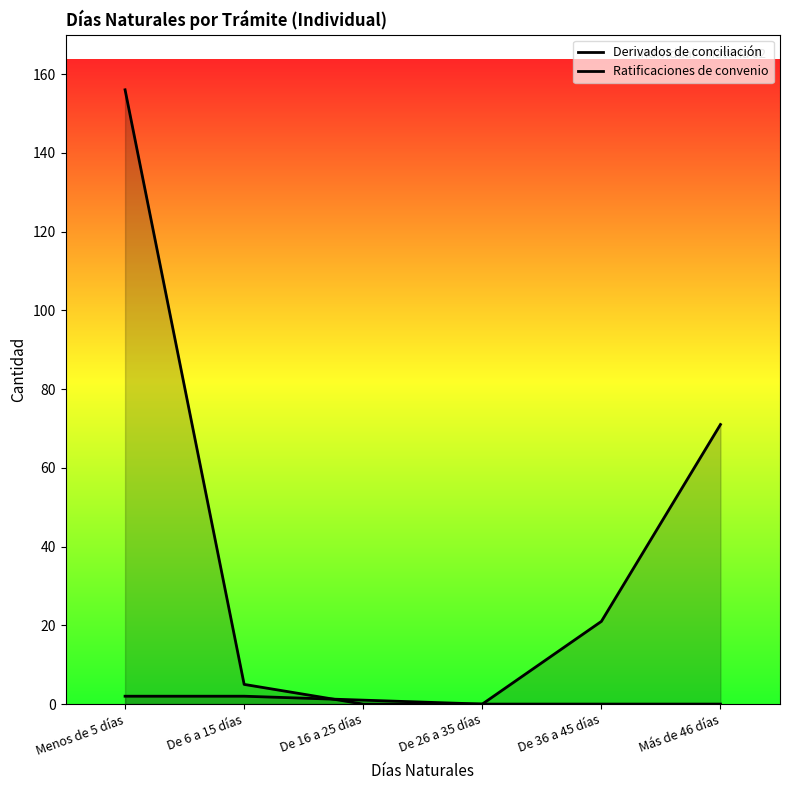

What is the difference between the Ratificaciones de convenio values at Menos de 5 días and De 36 a 45 días?

156